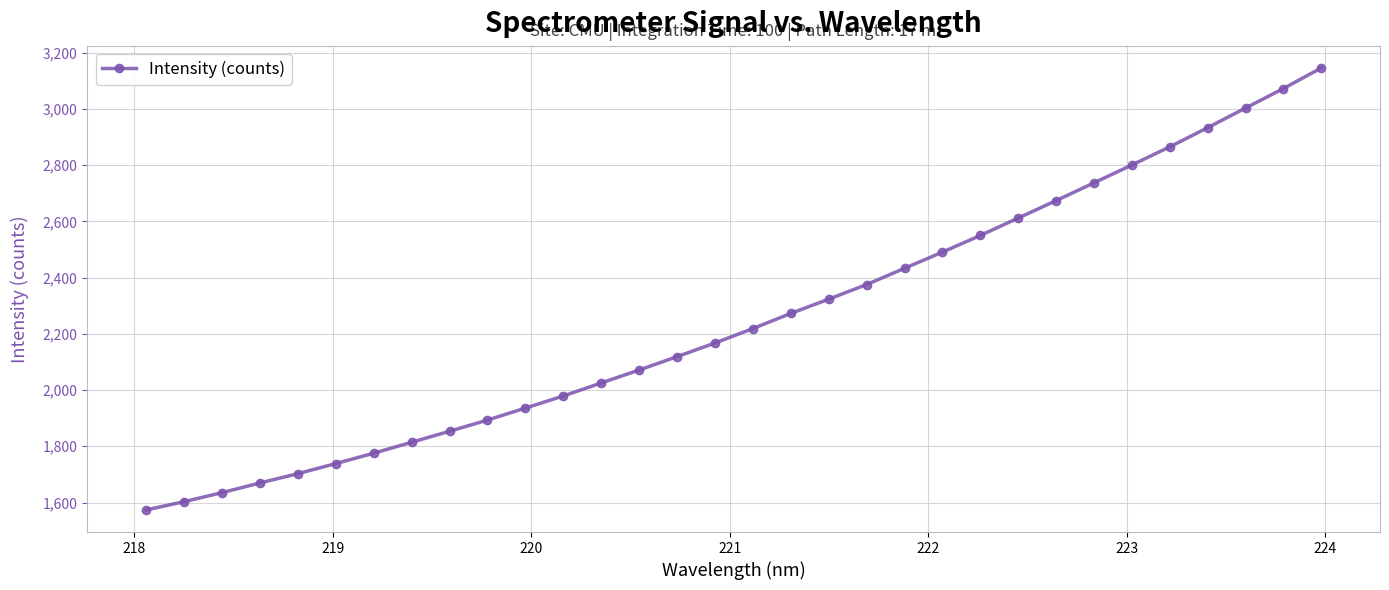

Count the number of values greater than 2218.

16